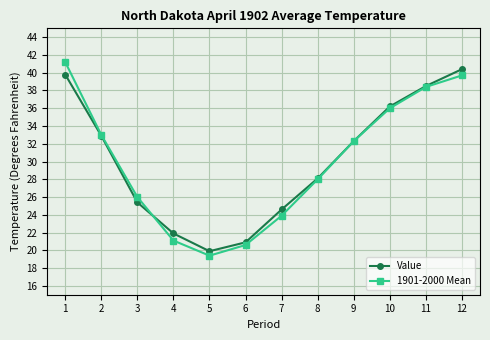

Which series ends up on top after the final intersection of 1901-2000 Mean and Value?

Value